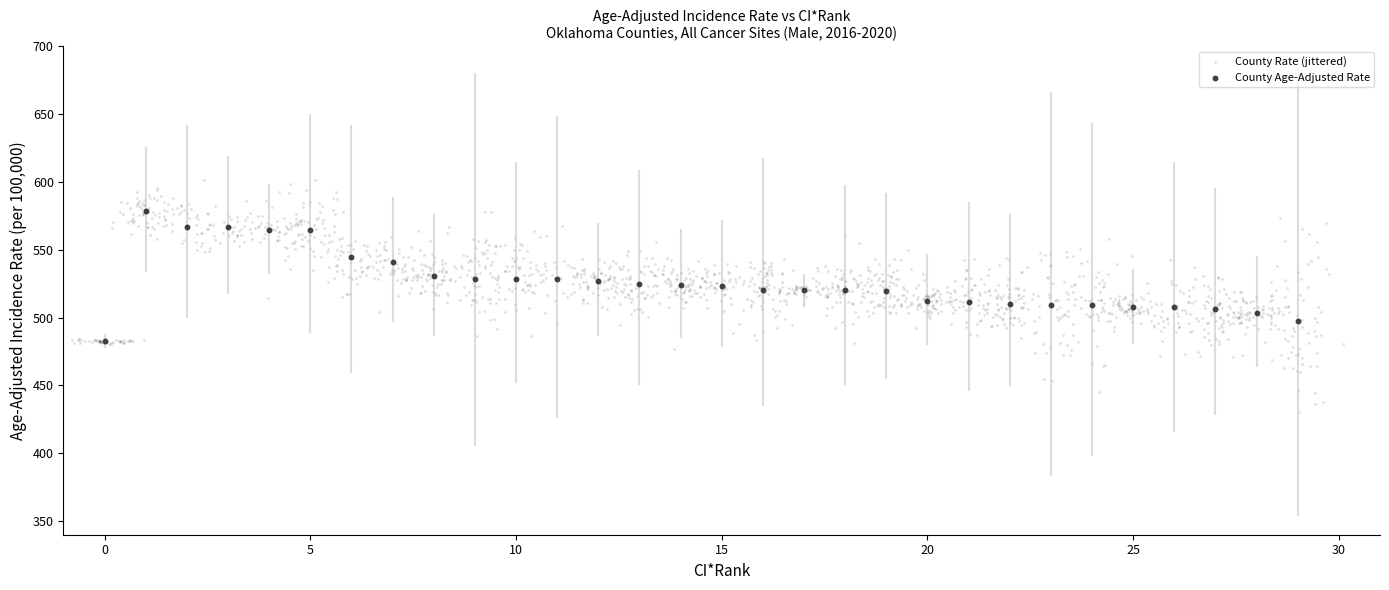

Which series reaches the minimum Y coordinate?

County Rate (jittered)